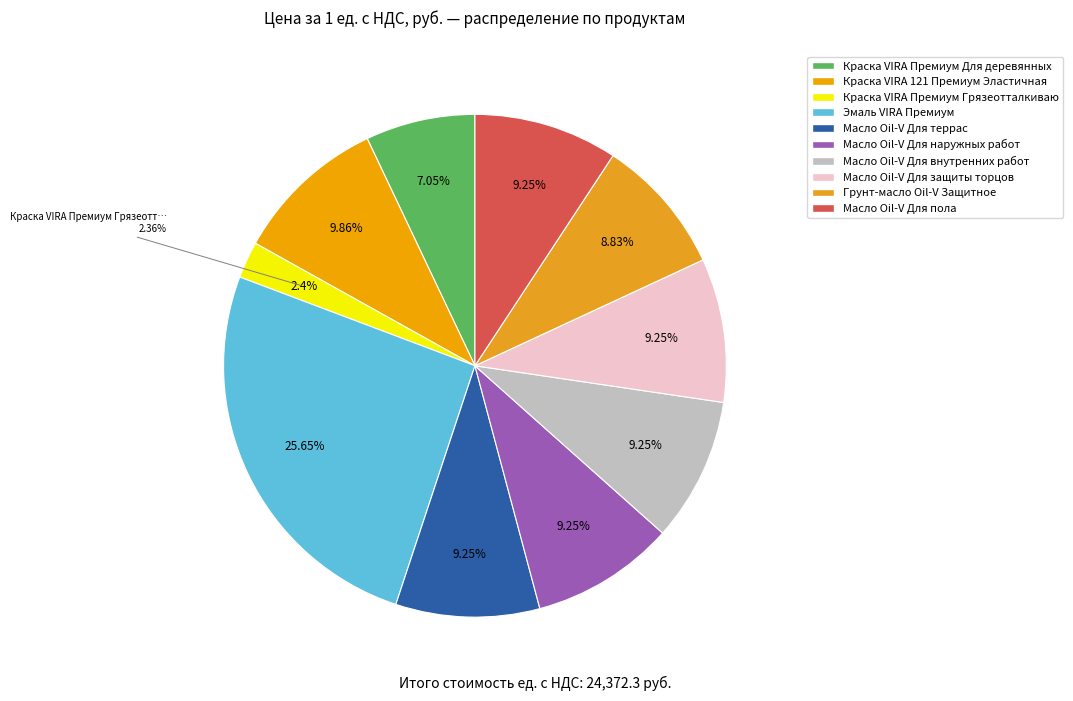

What is the change in value from Краска VIRA 121 Премиум Эластичная to Грунт-масло Oil-V Защитное?

-249.4